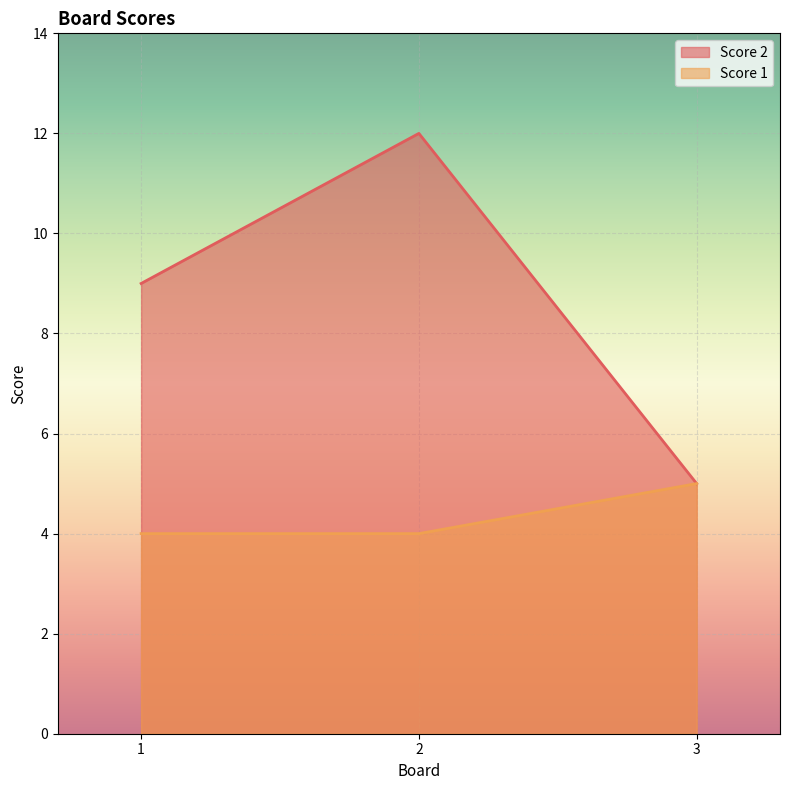

At how many categories does at least one series exceed 5?

2